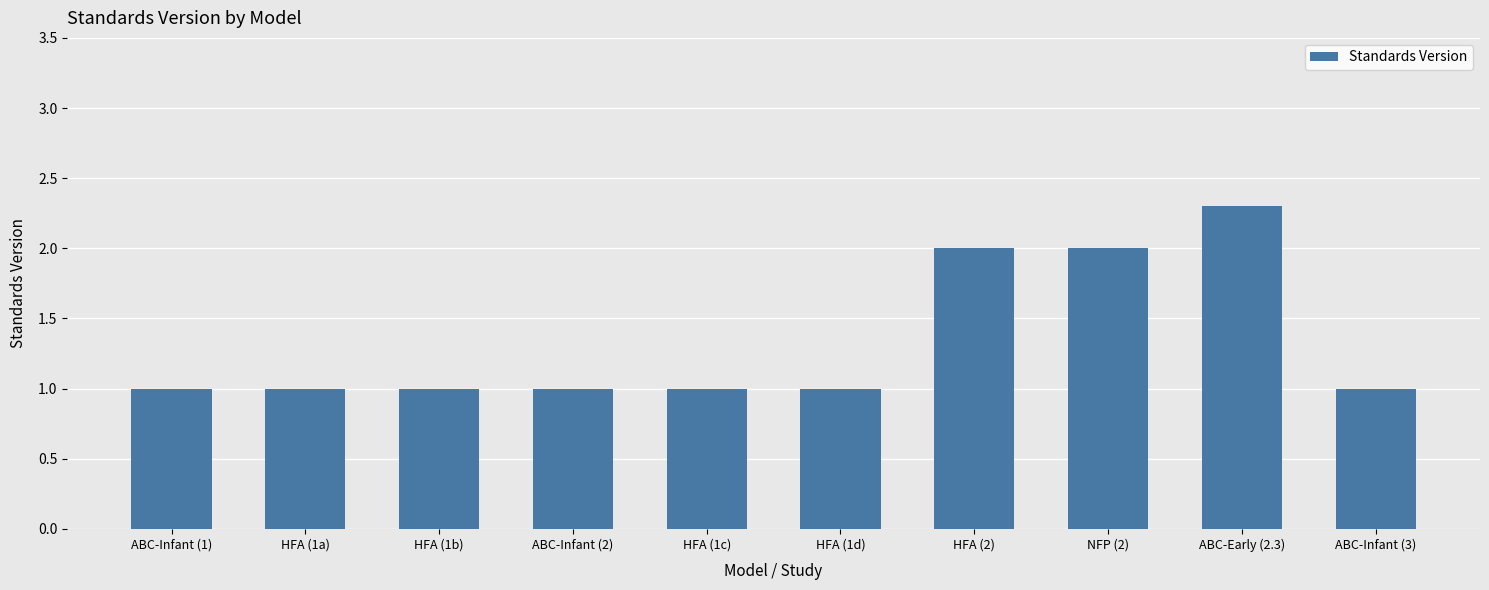

Which has a higher value, HFA (1a) or ABC-Early (2.3)?

ABC-Early (2.3)